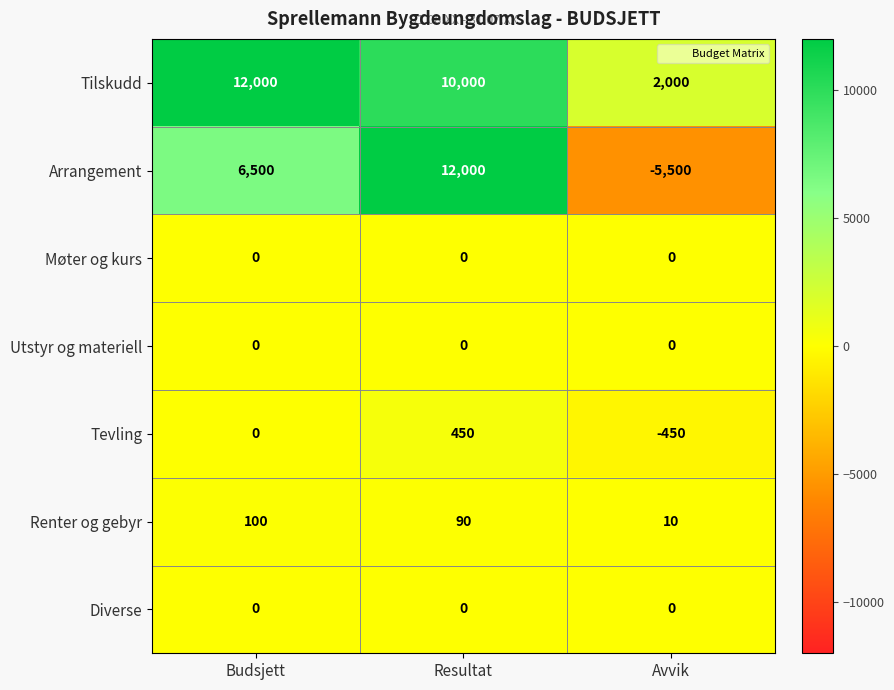

What is the total value across all series at Avvik?

-3940